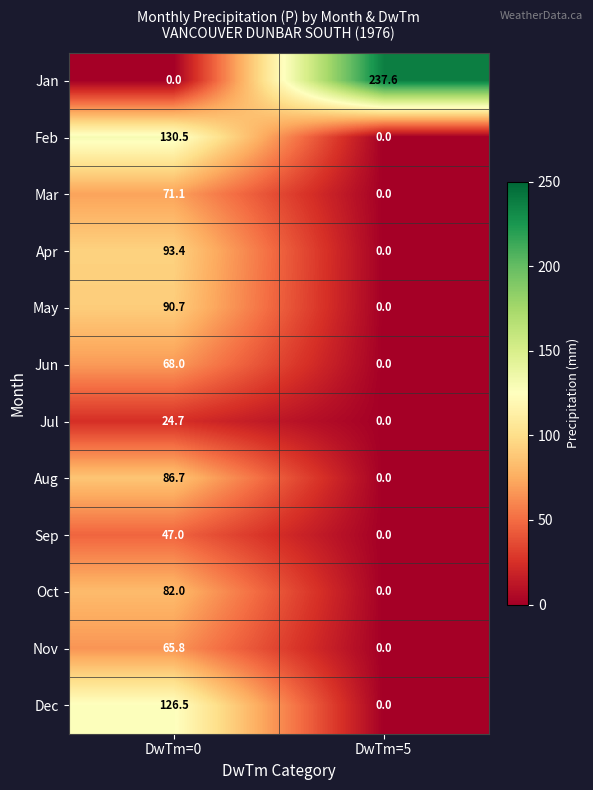

How many values in Sep are above zero?

1